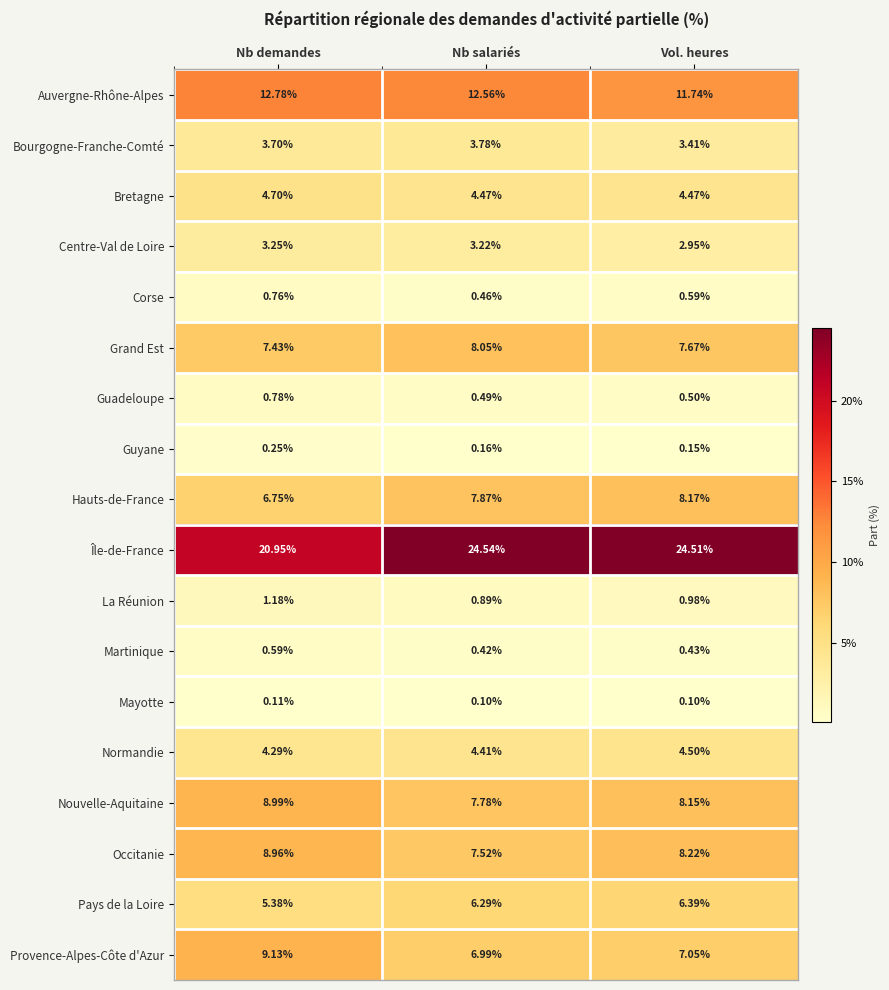

What is the maximum value shown in the chart?

24.5